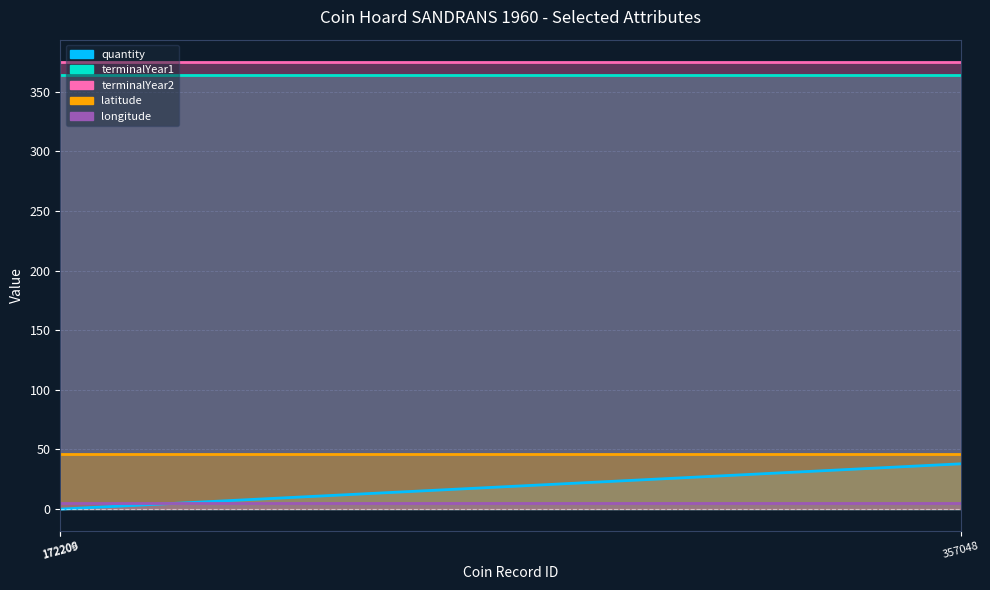

How many lines are shown in the chart?

5